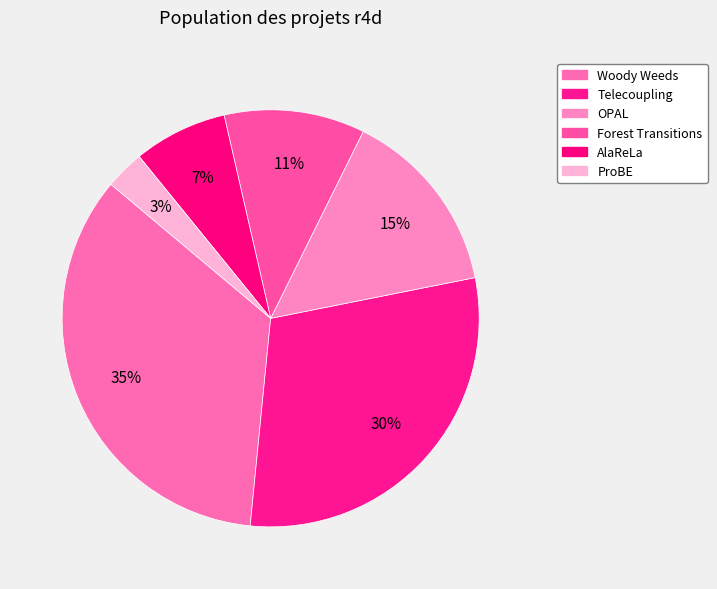

How many segments does this pie chart have?

6